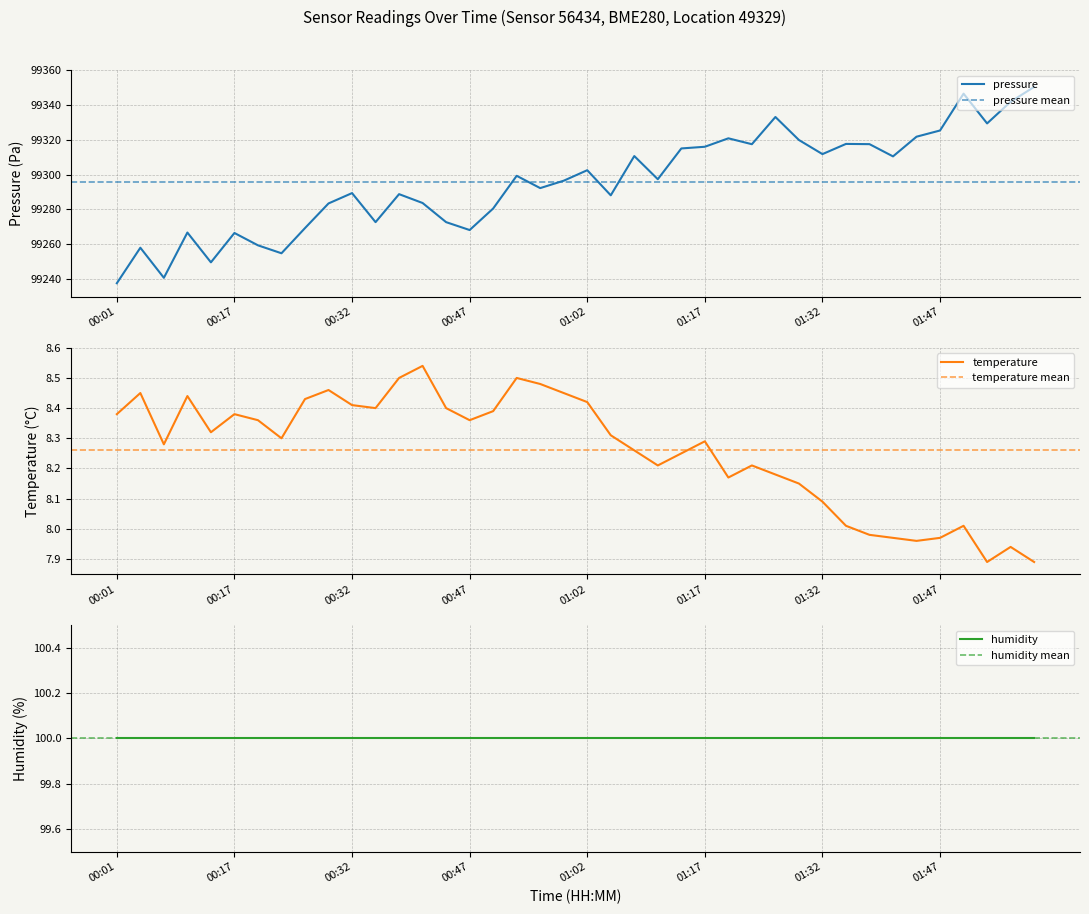

Where does the temperature series first go above 8?

00:01